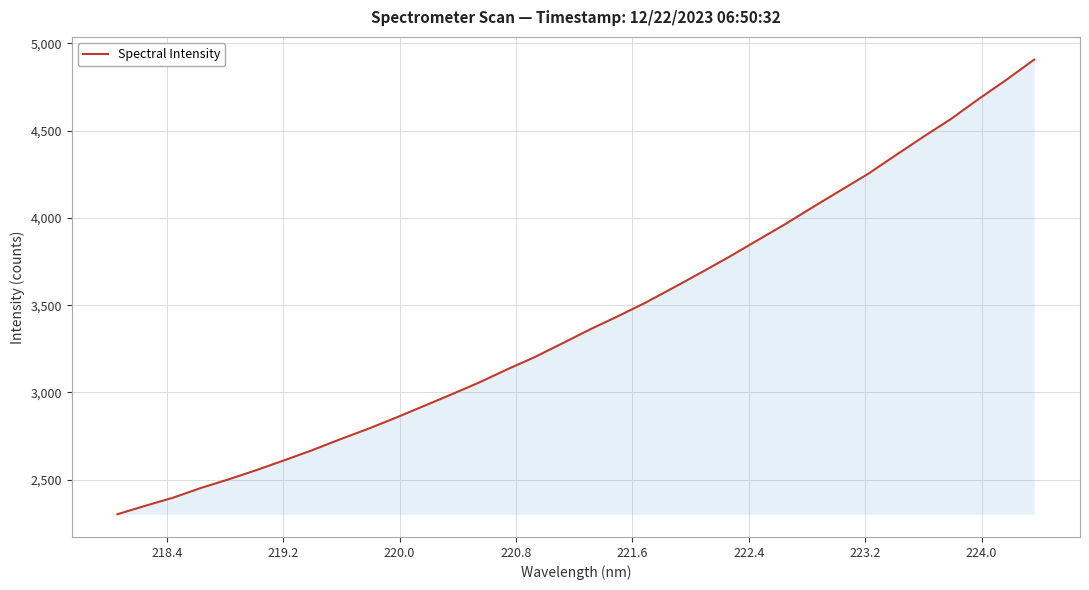

How many lines are shown in the chart?

1